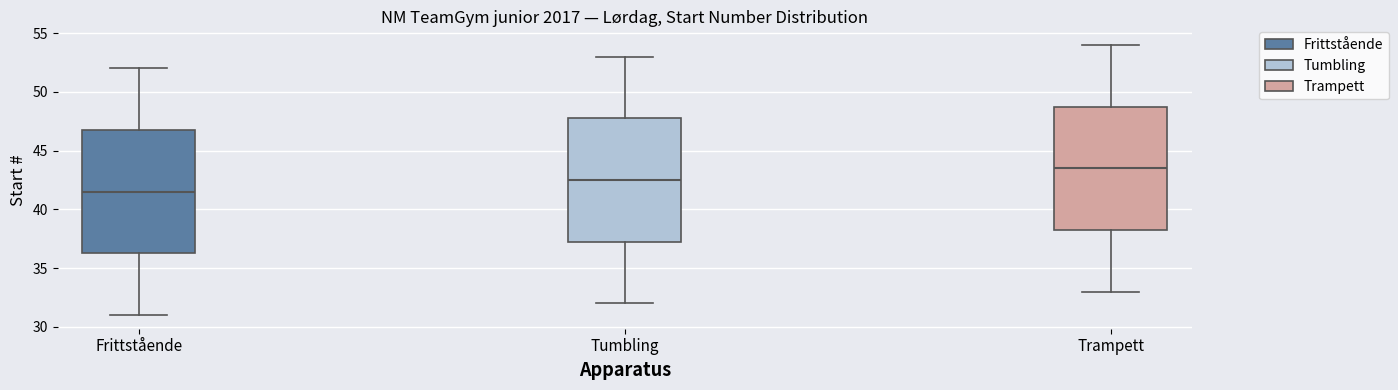

Reading left to right, transcribe this box plot: for each box, give where its median line is, the range the box spans, and where its two whiskers end, as read against the y-axis. The values are not printed on the chart, so give them approximately, as read against the axis.

Frittstående: median 41.5, box 36.5 to 47.0, whiskers 31.0 to 52.0
Tumbling: median 42.5, box 37.5 to 48.0, whiskers 32.0 to 53.0
Trampett: median 43.5, box 38.5 to 49.0, whiskers 33.0 to 54.0